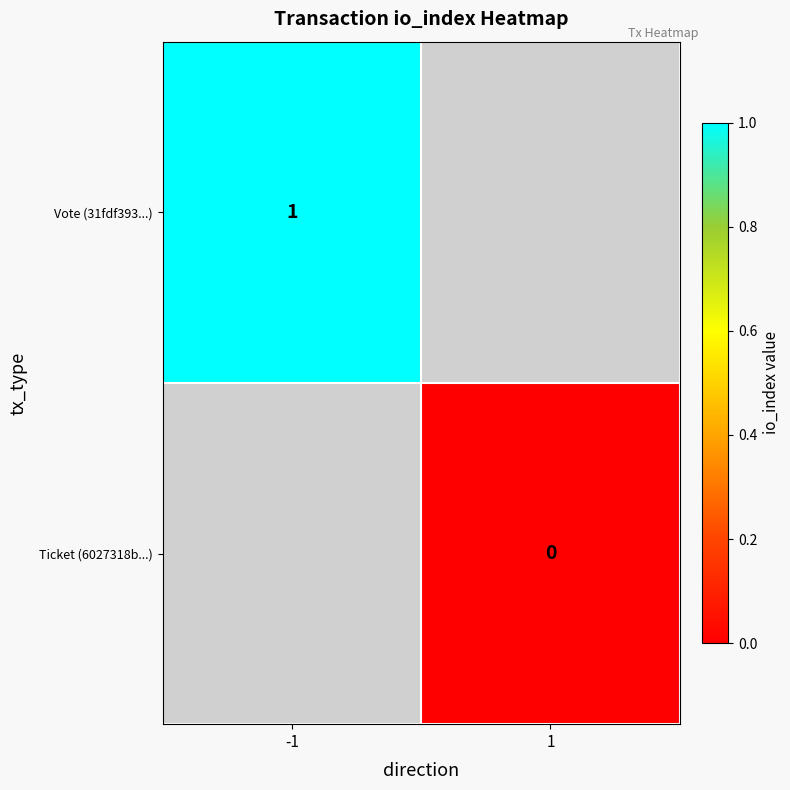

Which category has the lowest value across all series?

1